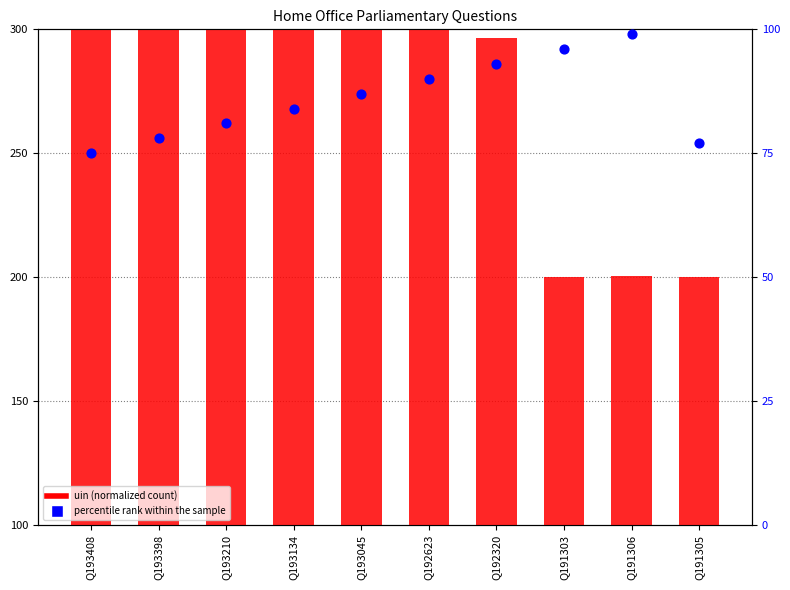

At which category is the sum across all series the highest?

Q193398